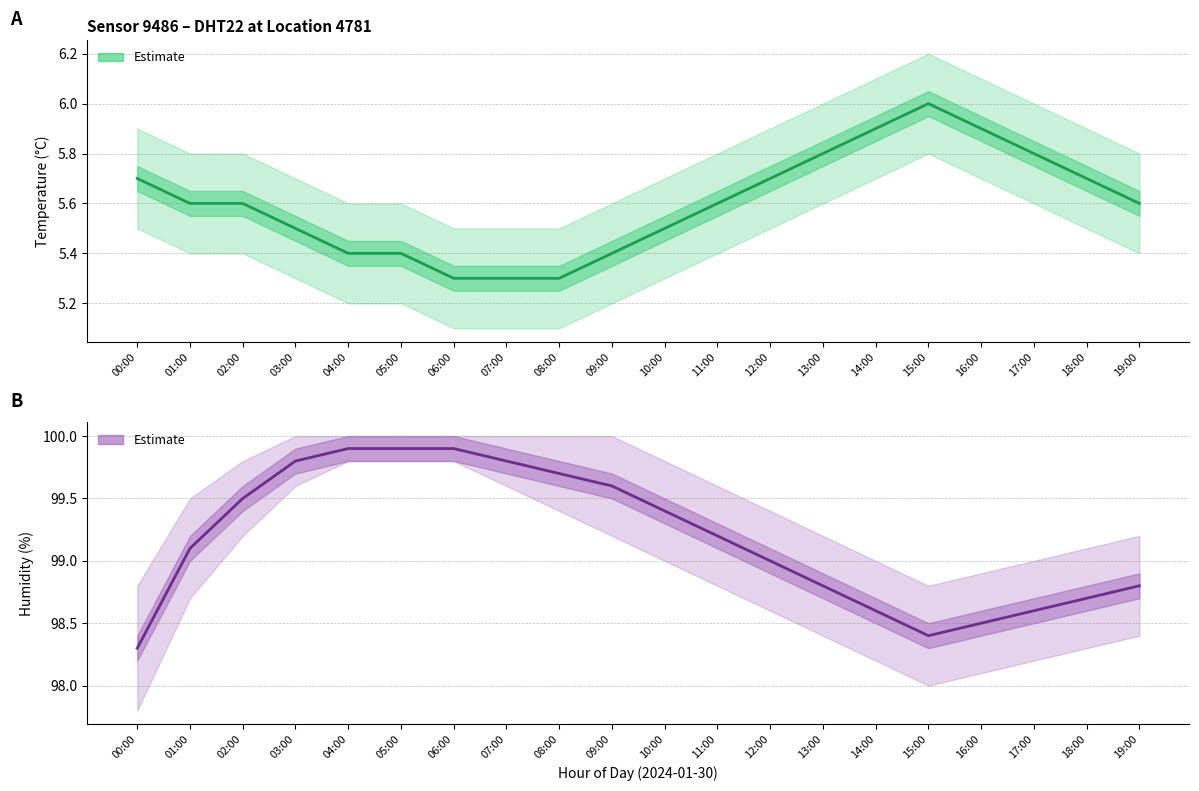

At which label does temperature reach its minimum?

06:00